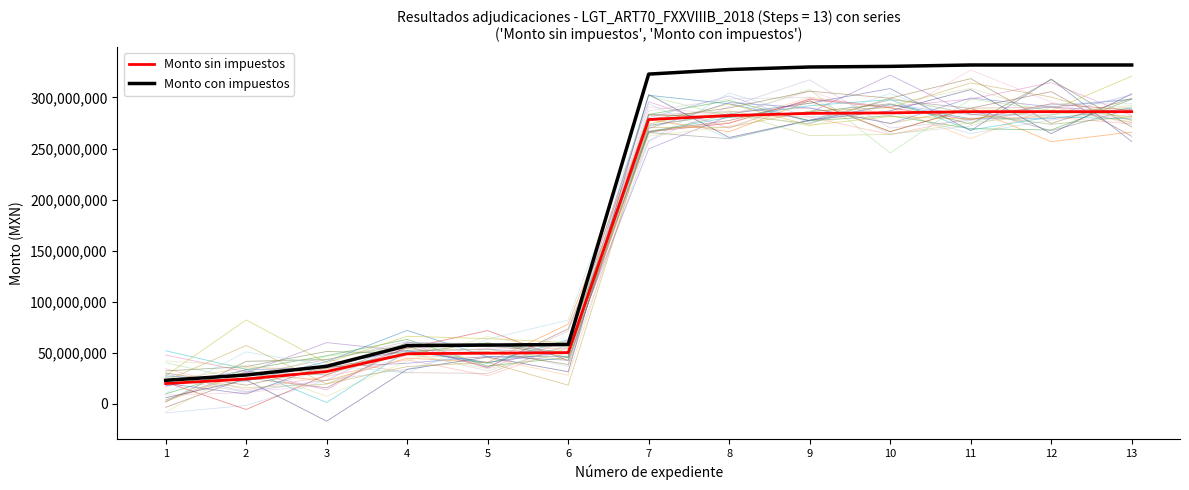

Is the value of Monto con impuestos at 10 greater than the value of Monto sin impuestos at 6?

Yes